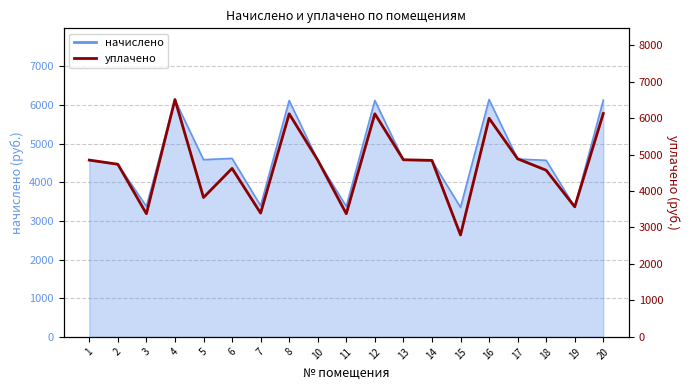

How many interior local valleys (lower than both neighbors) does the data have?

6